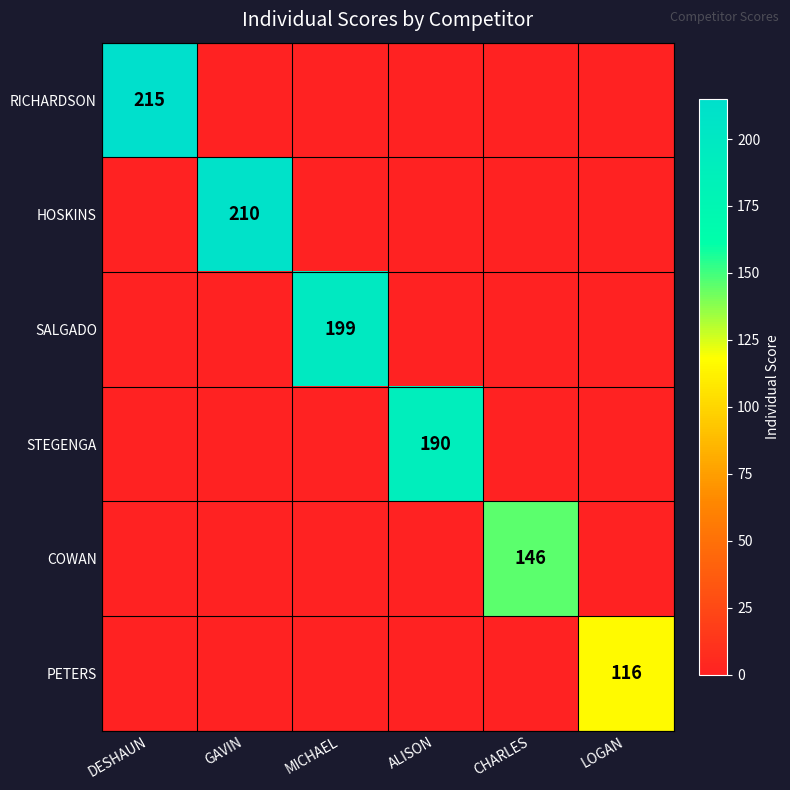

The COWAN series shows 55 at CHARLES. True or false?

False